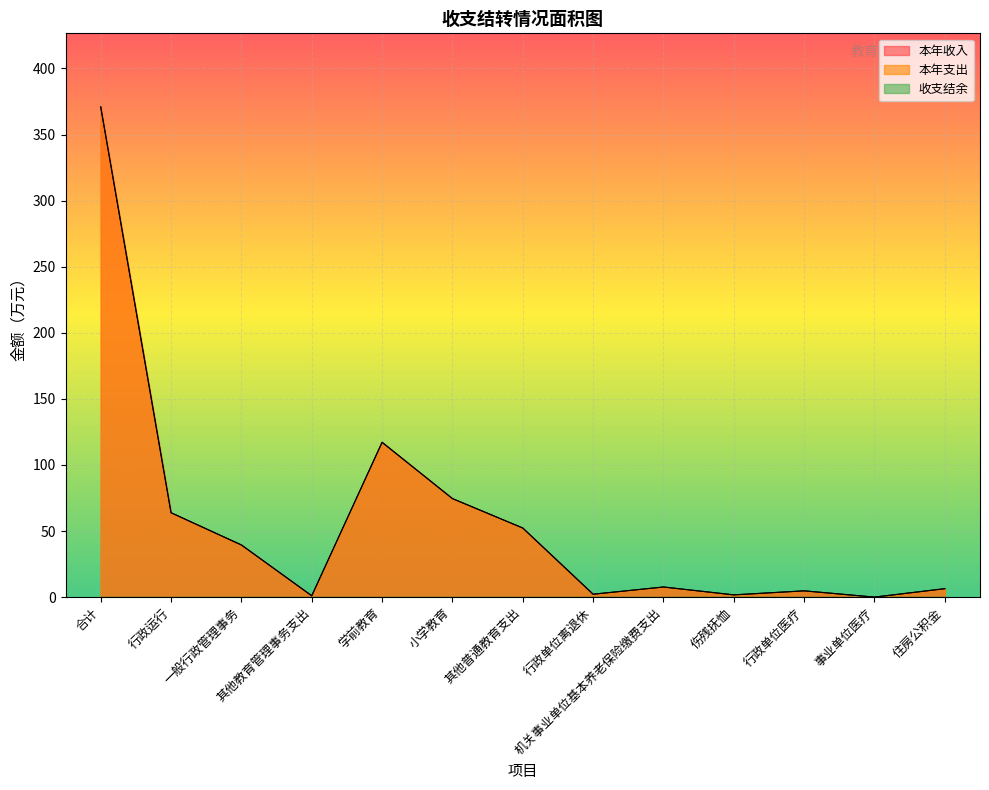

What is the average value of the 本年收入 series?

57.1